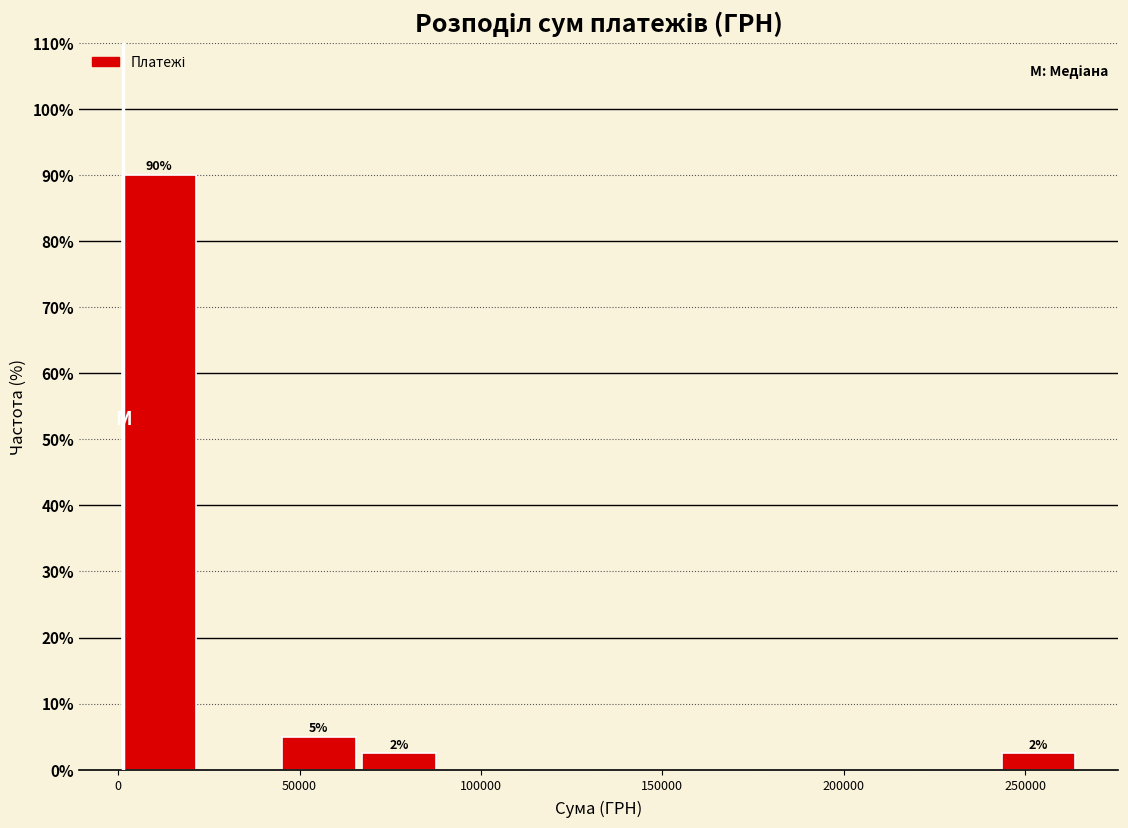

Which range on the x-axis has the tallest bar?

0 to 20000